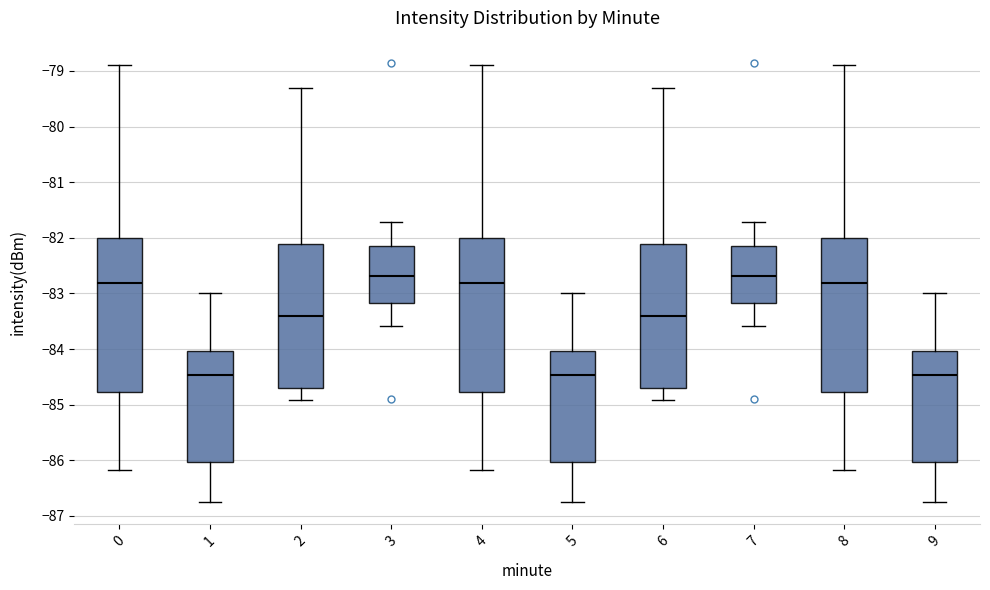

Where does the lower whisker of the box at x = 6 end on the y-axis? The values are not printed on the chart, so give them approximately, as read against the axis.

-84.9